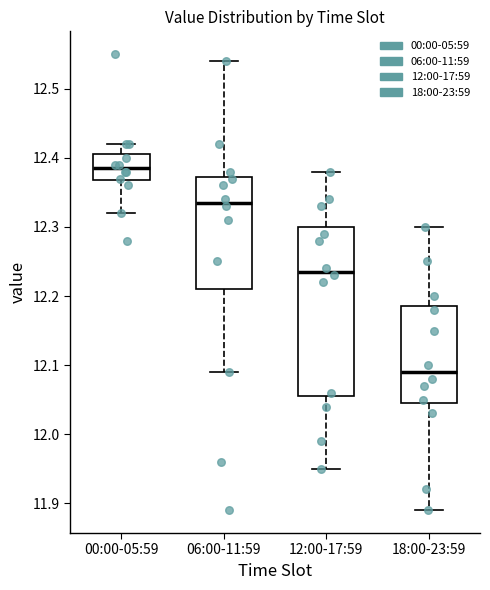

Reading left to right, transcribe this box plot: for each box, give where its median line is, the range the box spans, and where its two whiskers end, as read against the y-axis. The values are not printed on the chart, so give them approximately, as read against the axis.

00:00-05:59: median 12.39, box 12.37 to 12.41, whiskers 12.32 to 12.42
06:00-11:59: median 12.34, box 12.21 to 12.37, whiskers 12.09 to 12.54
12:00-17:59: median 12.24, box 12.06 to 12.30, whiskers 11.95 to 12.38
18:00-23:59: median 12.09, box 12.05 to 12.19, whiskers 11.89 to 12.30